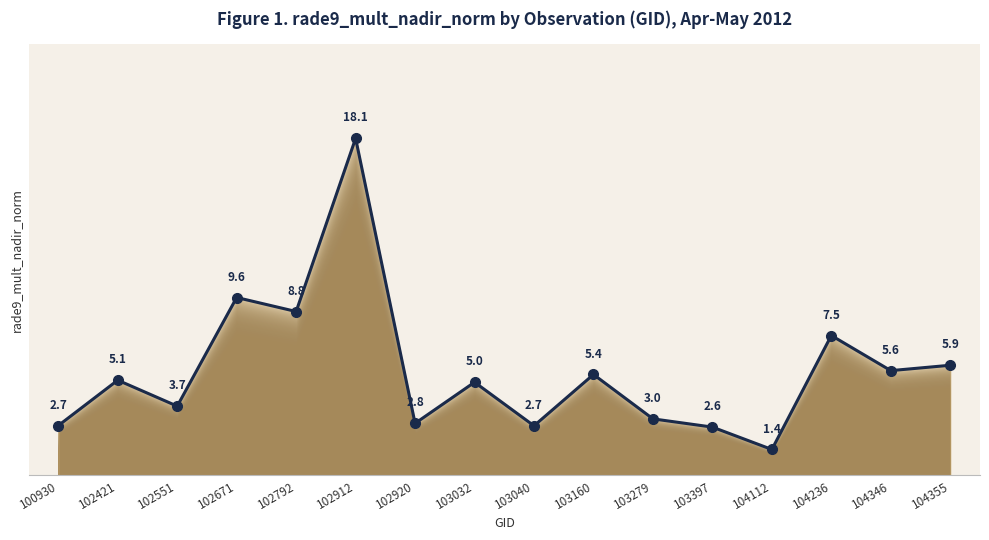

What is the ratio of the value at 103160 to the value at 102792?

0.6